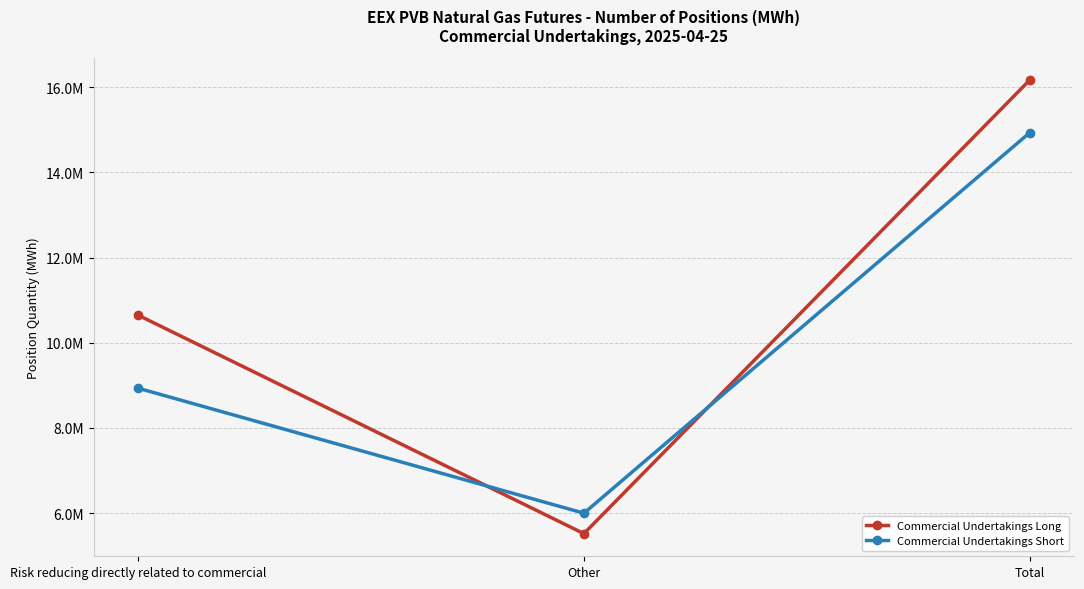

Does the chart have visible grid lines?

Yes